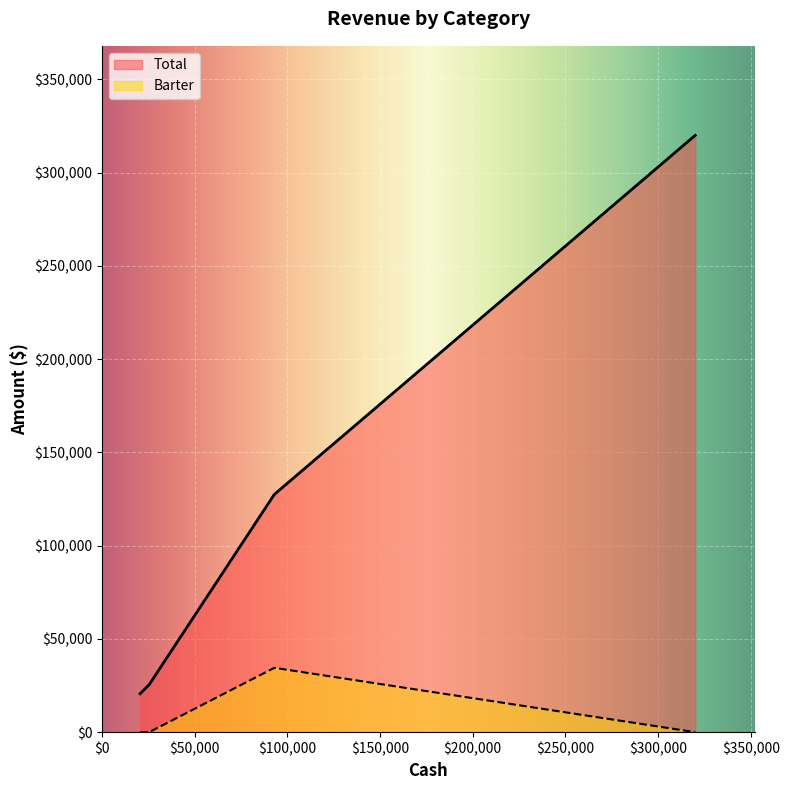

What is the difference between the maximum and minimum values in the Total series?

299400